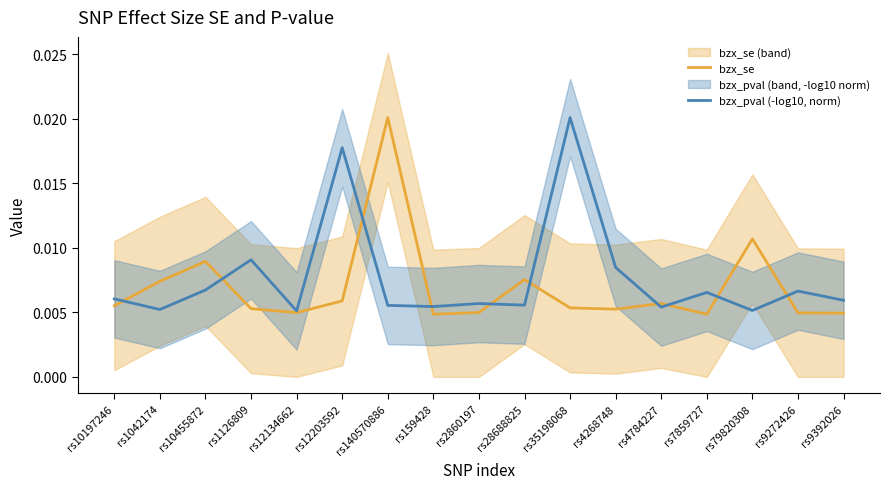

Which series ends up on top after the final intersection of bzx_se and bzx_pval (-log10, norm)?

bzx_pval (-log10, norm)